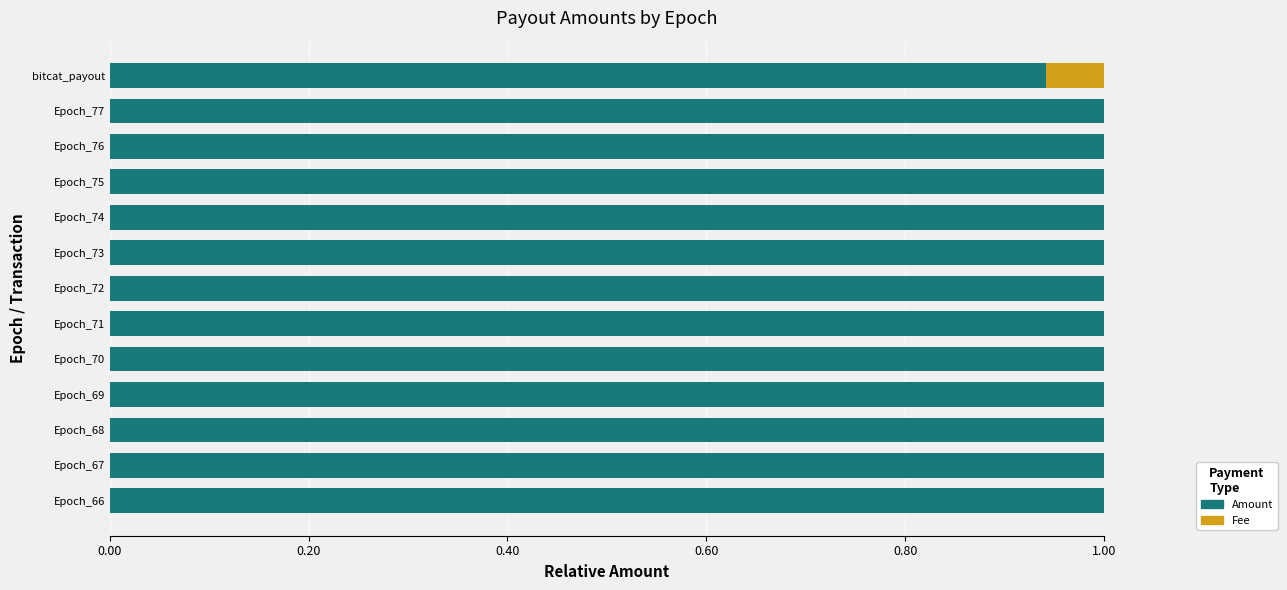

The value of Amount at Epoch_76 is 1.0. True or false?

True